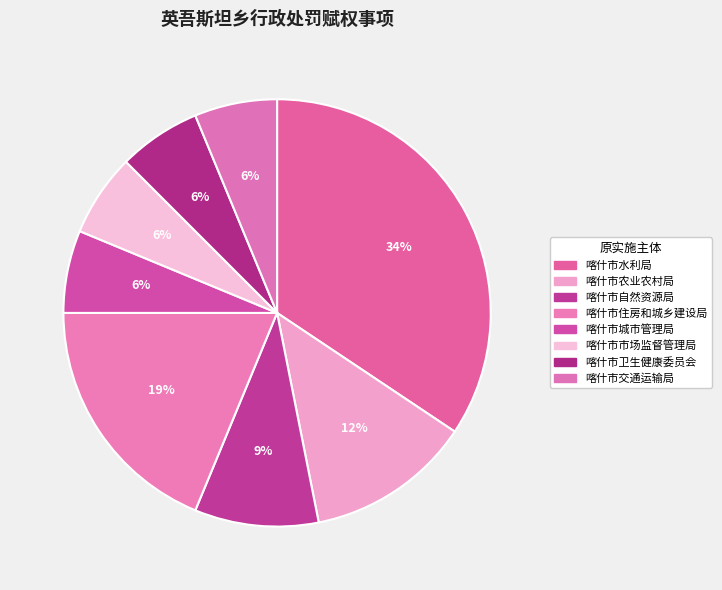

Which slice is the smallest?

喀什市城市管理局